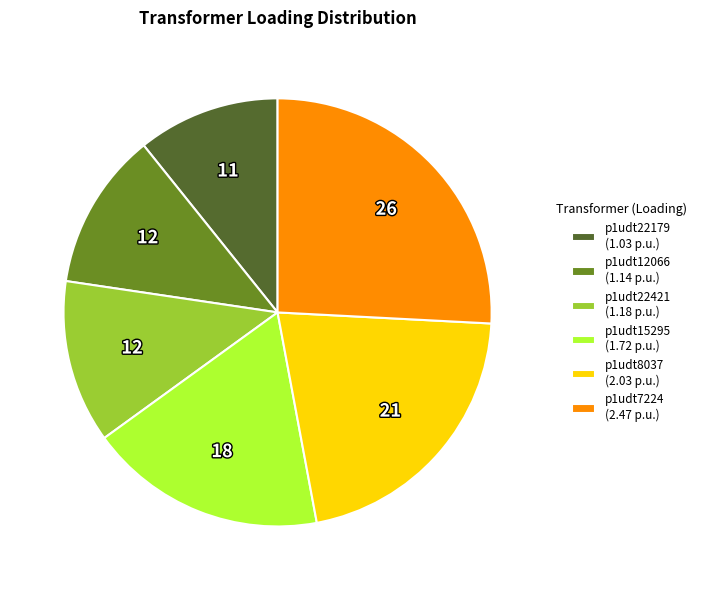

How many segments does this pie chart have?

6